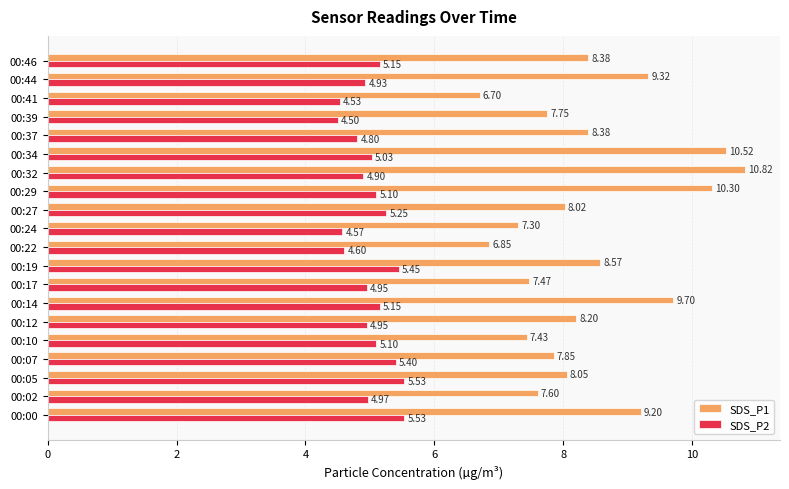

Which series changed the most between 00:10 and 00:12?

SDS_P1